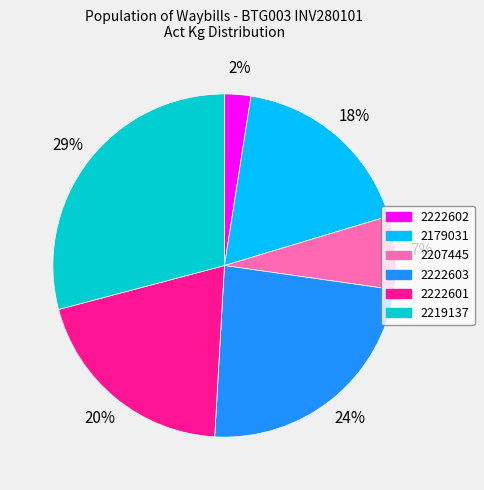

Rank the categories by value from lowest to highest.

2222602, 2207445, 2179031, 2222601, 2222603, 2219137